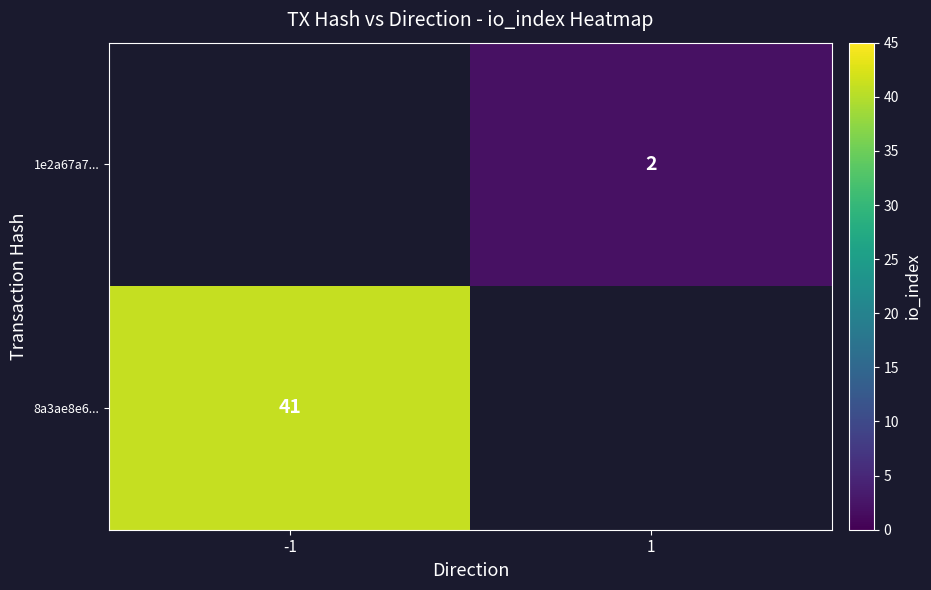

The value of 8a3ae8e6... at -1 is 41. True or false?

True